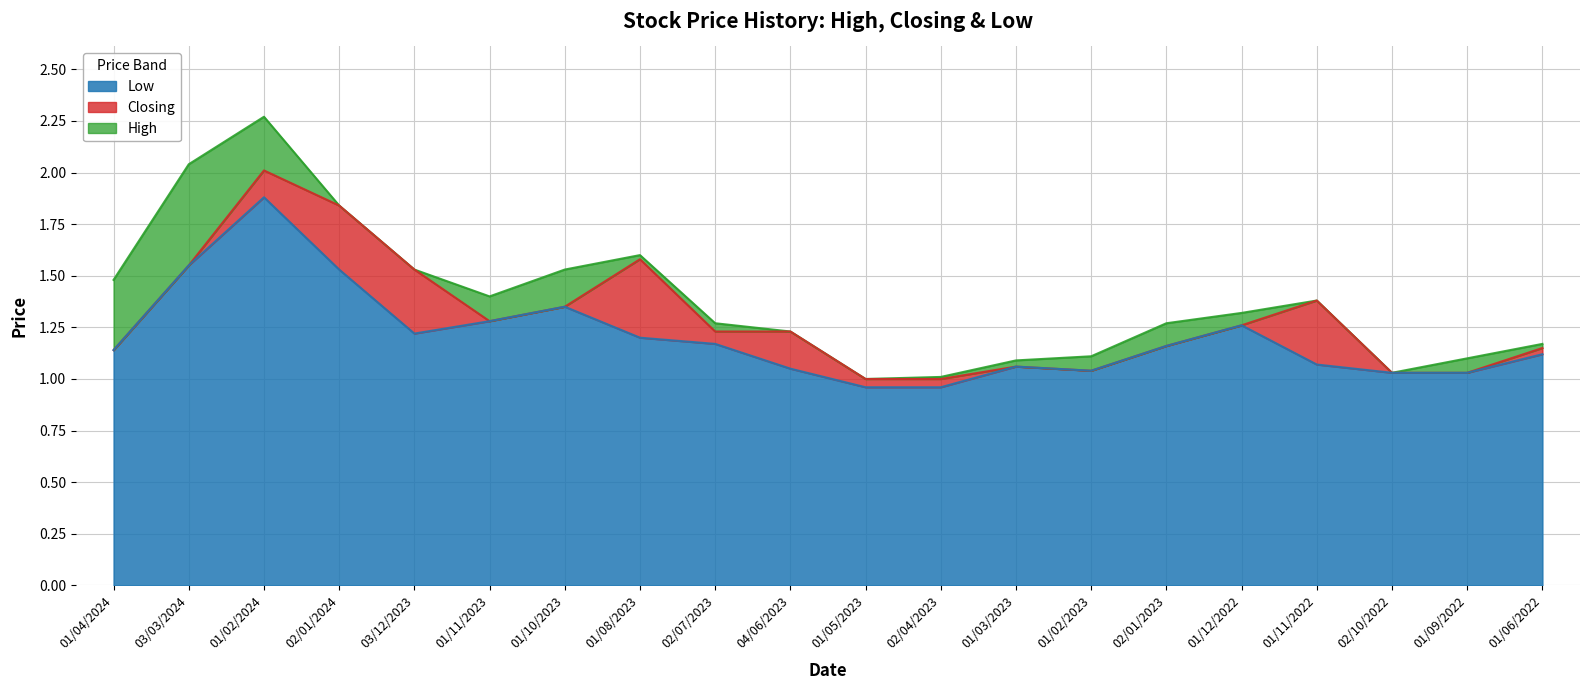

Where is the first local minimum for Low?

03/12/2023